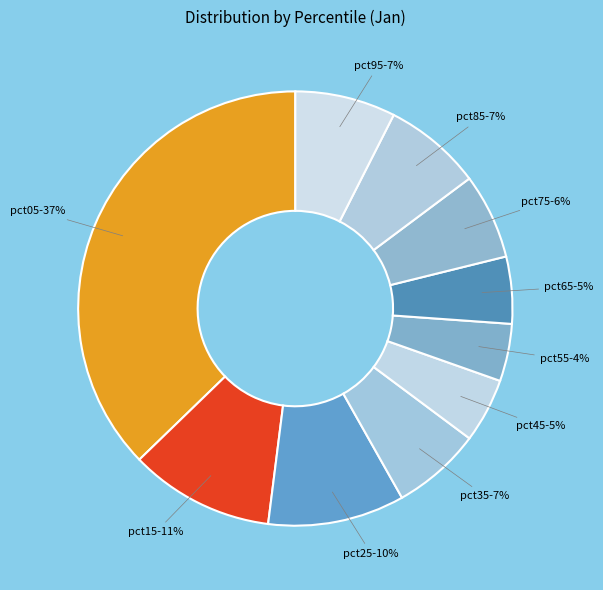

Is there a majority slice in this chart?

No